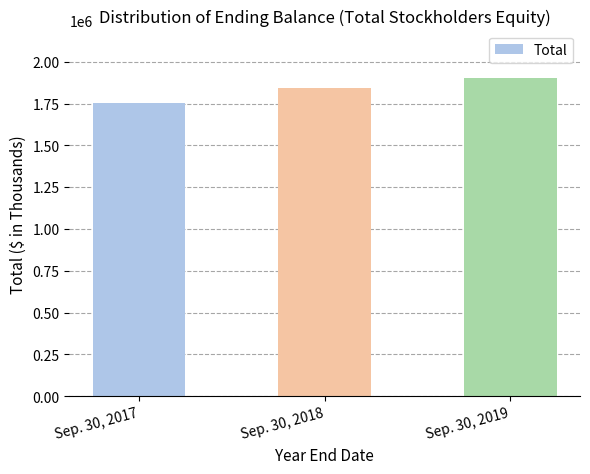

Rank the categories by value from highest to lowest.

Sep. 30, 2019, Sep. 30, 2018, Sep. 30, 2017